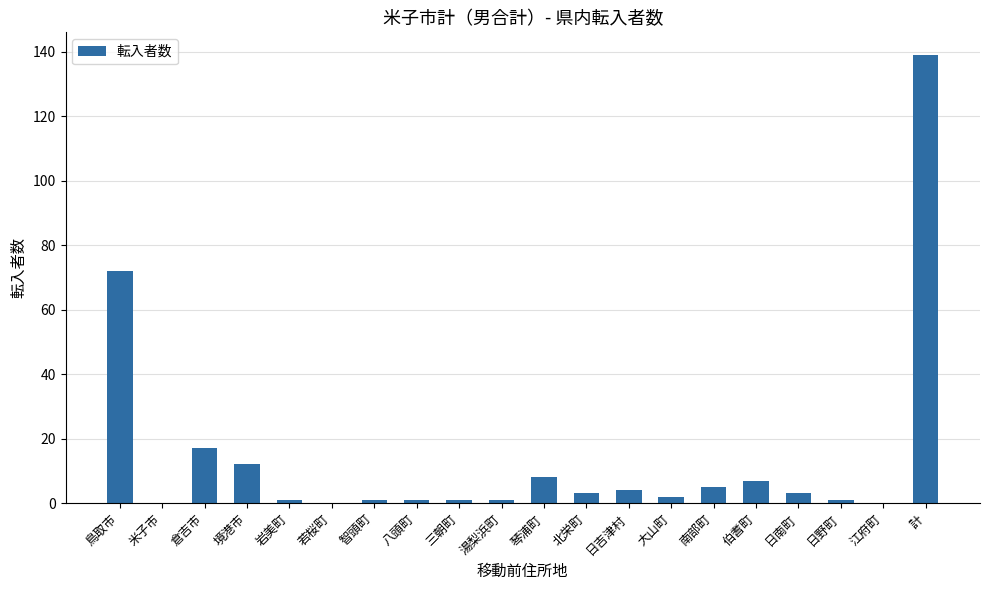

At which label does the data first exceed 3?

鳥取市